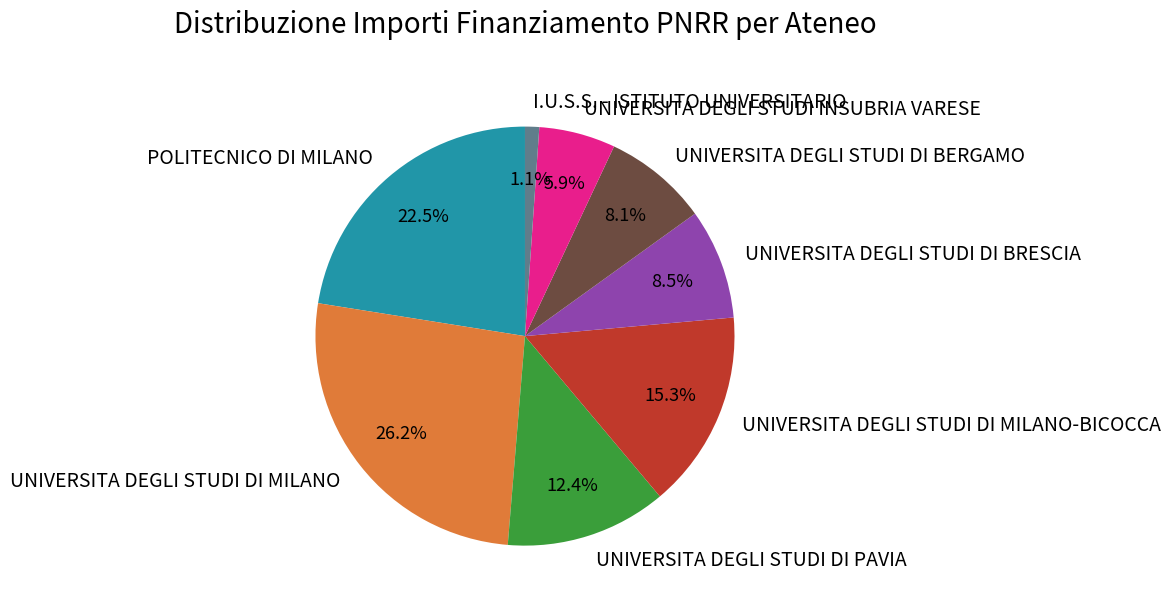

To the nearest percent, what portion does UNIVERSITA DEGLI STUDI DI BERGAMO represent?

8%